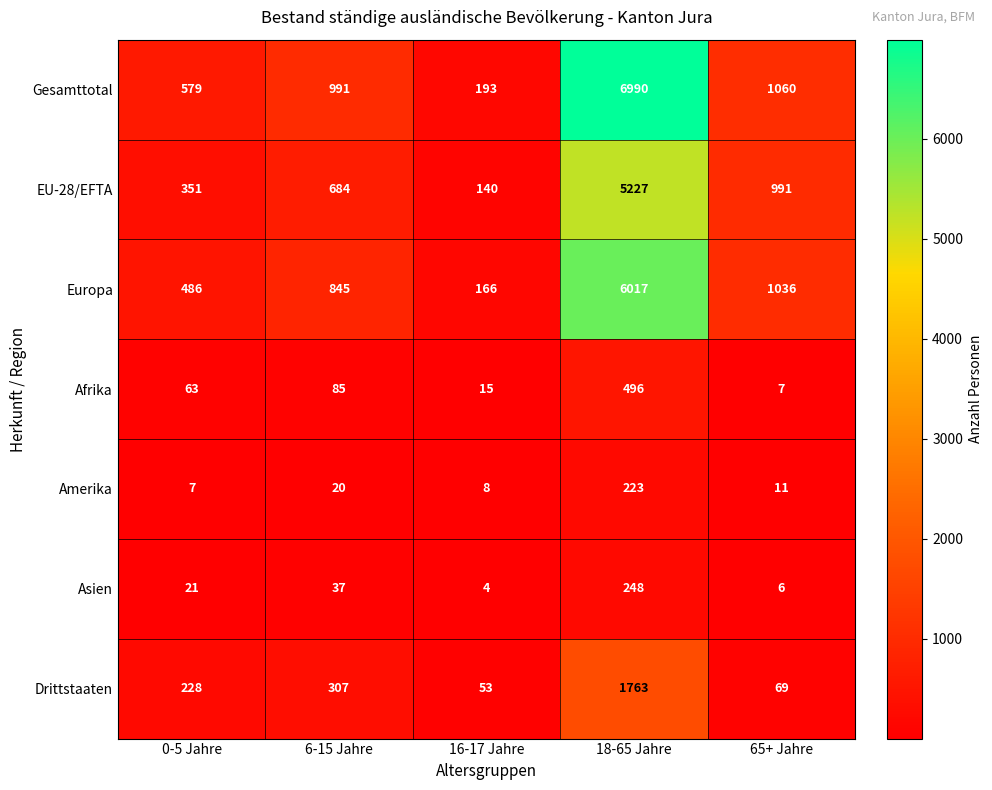

The Drittstaaten series shows 28 at 65+ Jahre. True or false?

False